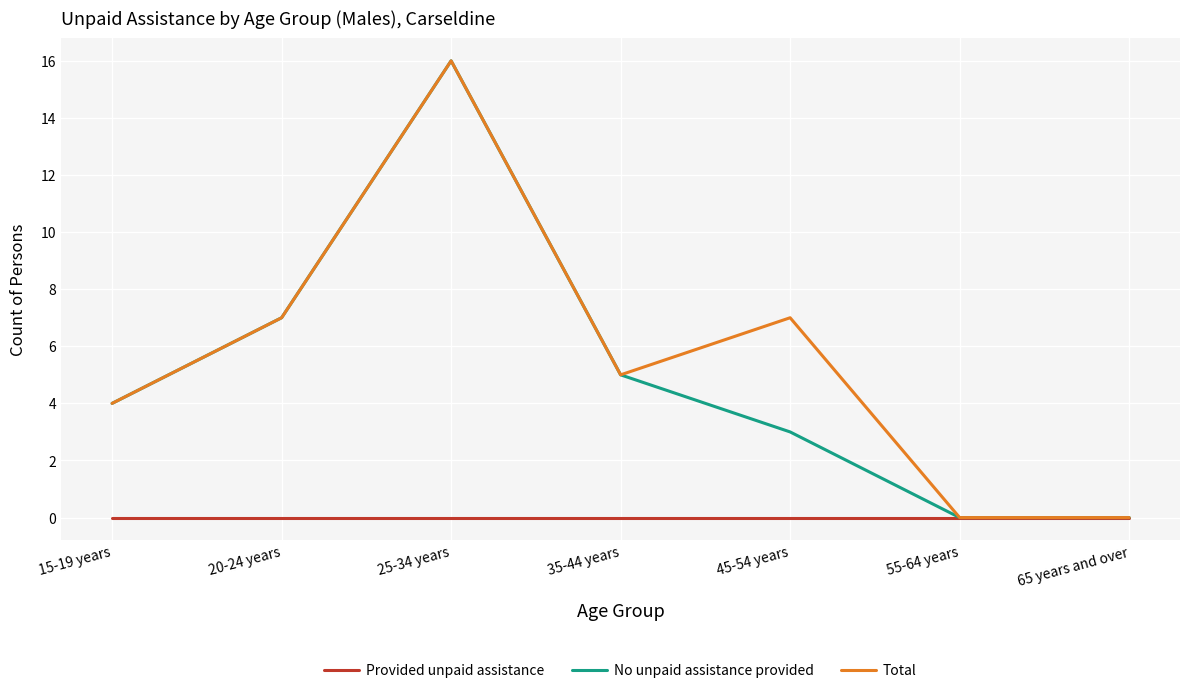

The Provided unpaid assistance series shows 0 at 55-64 years. True or false?

True